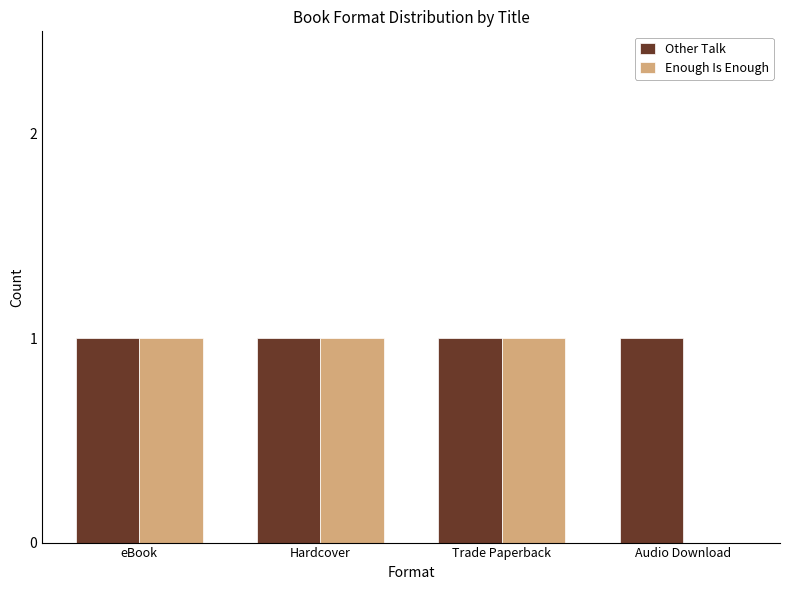

How many values in Enough Is Enough are above zero?

3